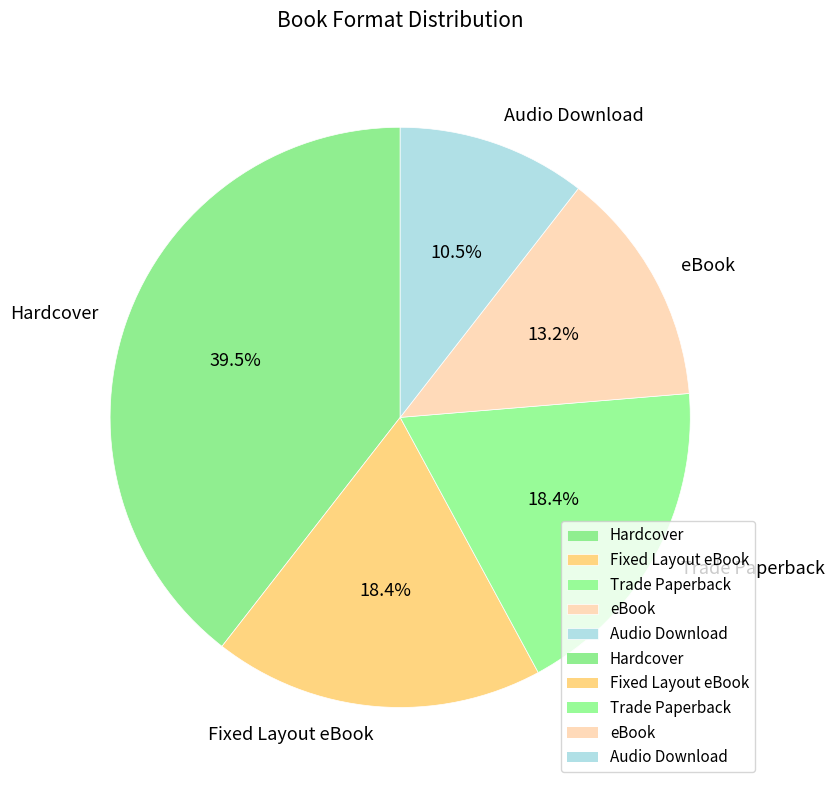

How many segments does this pie chart have?

5